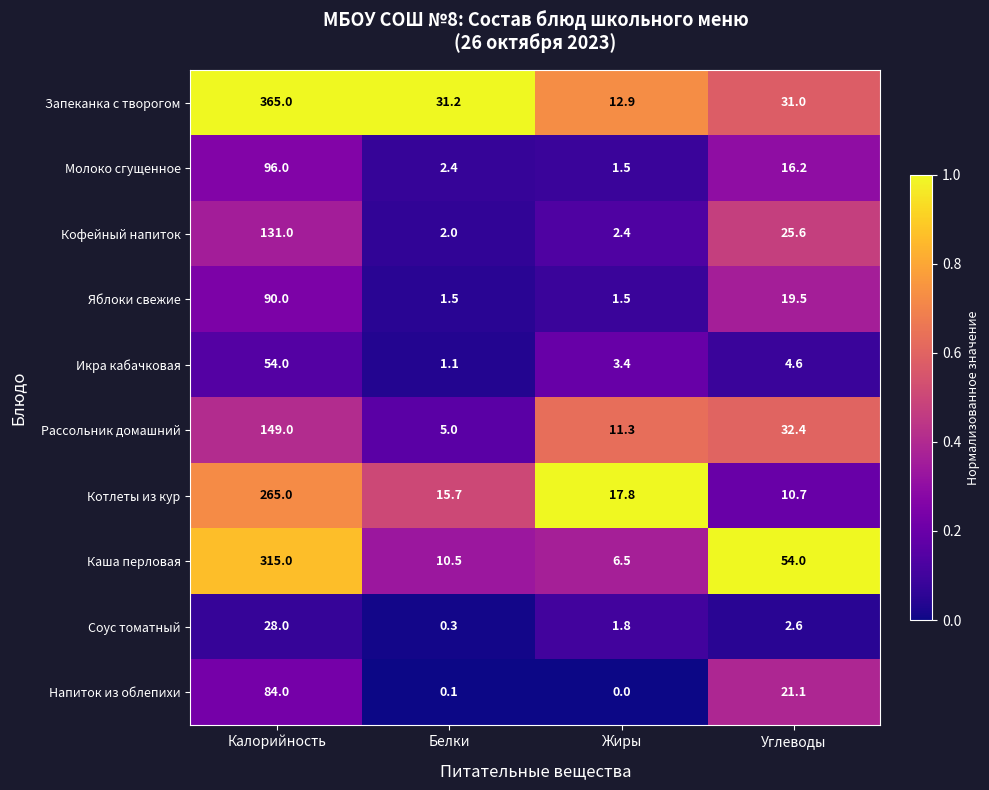

Which series has the largest total across all categories?

Запеканка с творогом